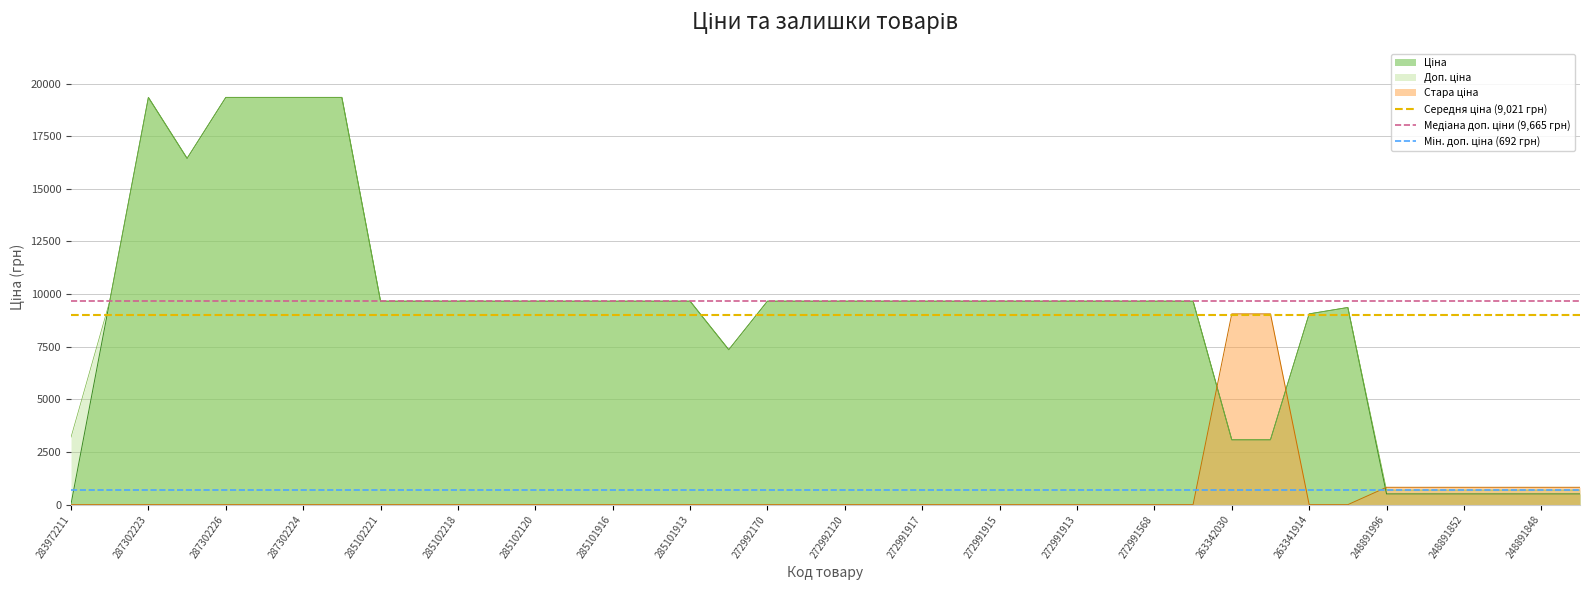

The value of Мін. доп. ціна (692 грн) at 287302223 is 692.0. True or false?

True